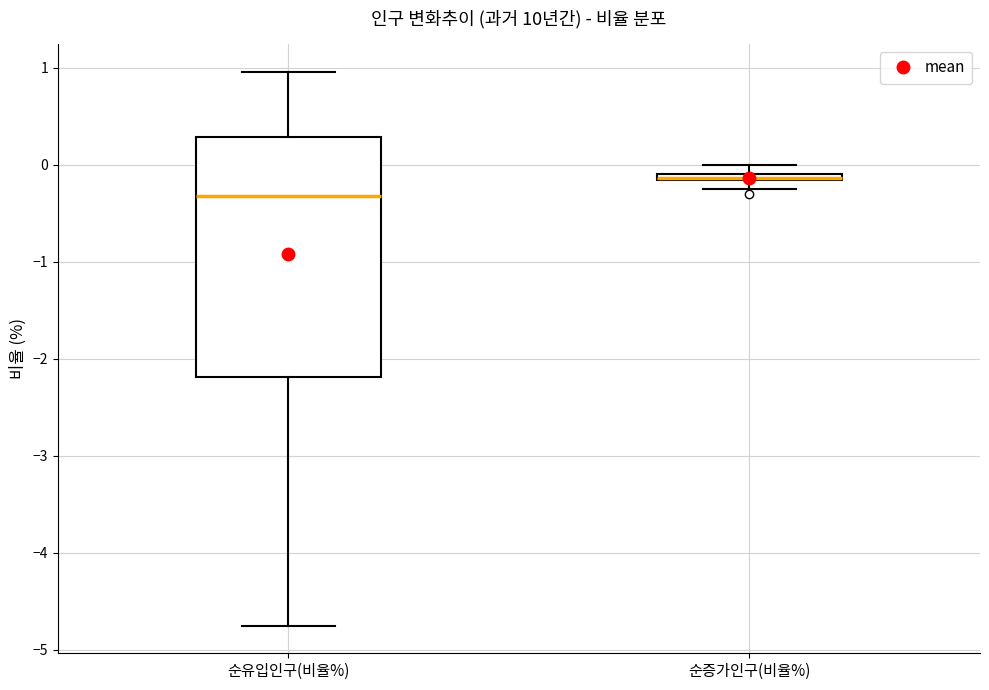

Which box is the tallest, from its lower edge to its upper edge?

순유입인구(비율%)